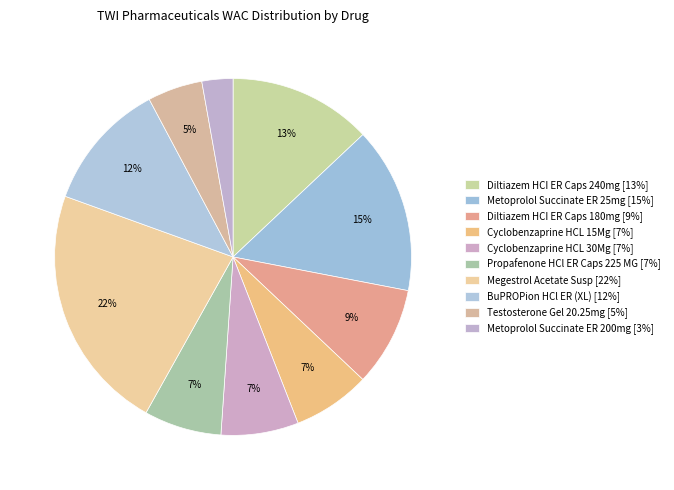

How many slices are in this pie chart?

10